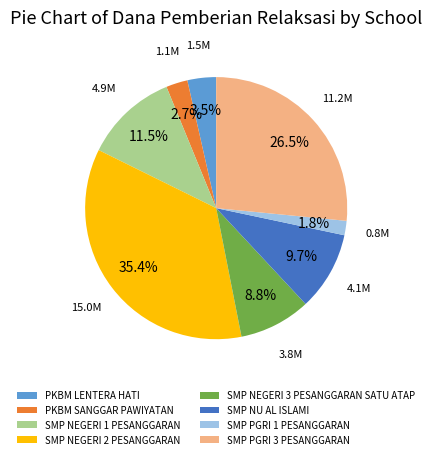

To the nearest percent, what is the difference between the SMP NEGERI 2 PESANGGARAN and SMP PGRI 1 PESANGGARAN slice percentages?

34%